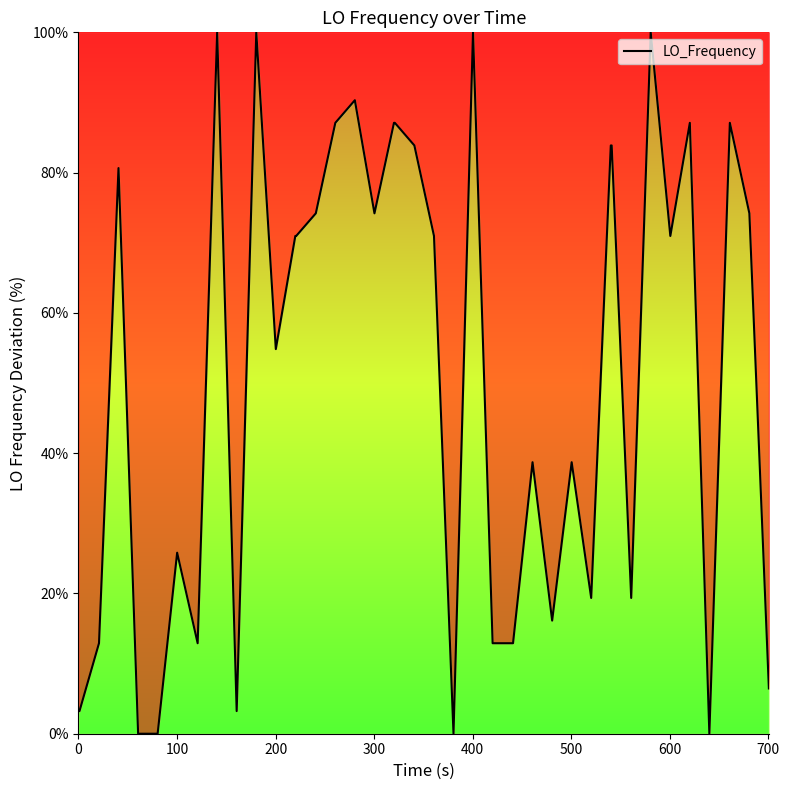

What is the value of the 29th point from the left?

38.7